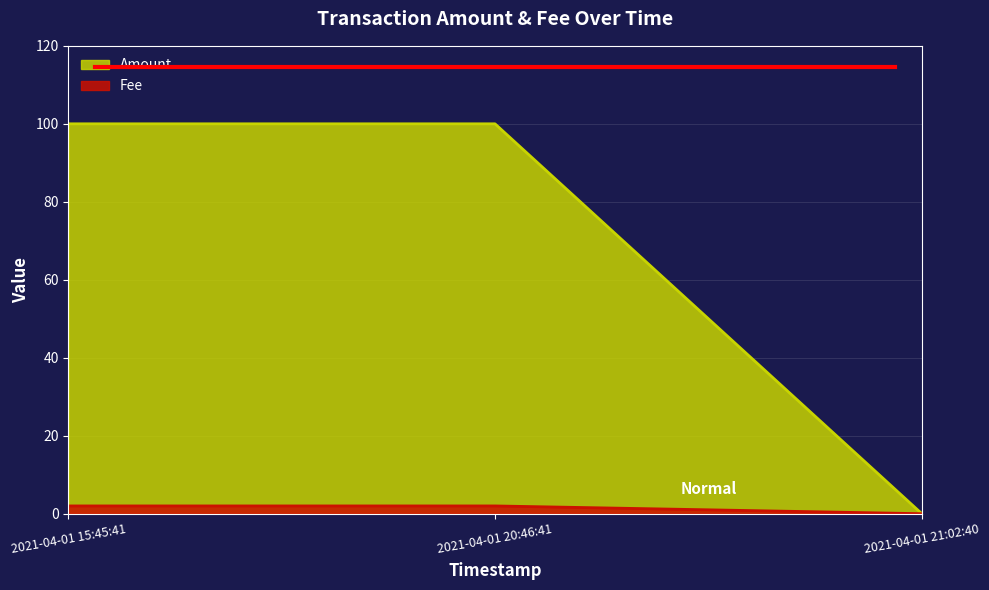

Between 2021-04-01 21:02:40 and 2021-04-01 15:45:41, which is larger?

2021-04-01 15:45:41